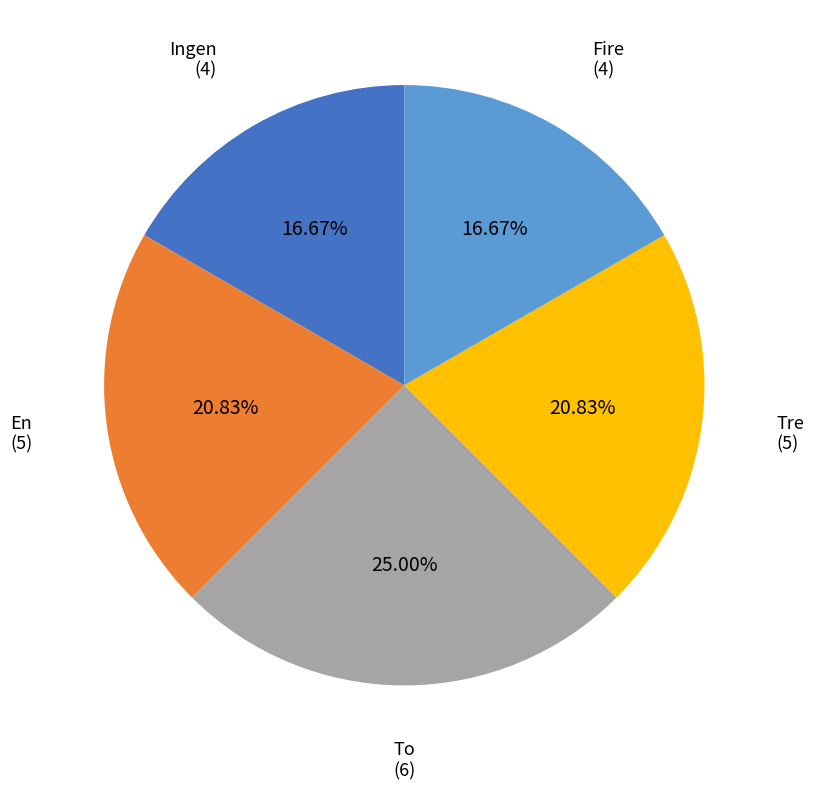

Does any single category account for the majority?

No